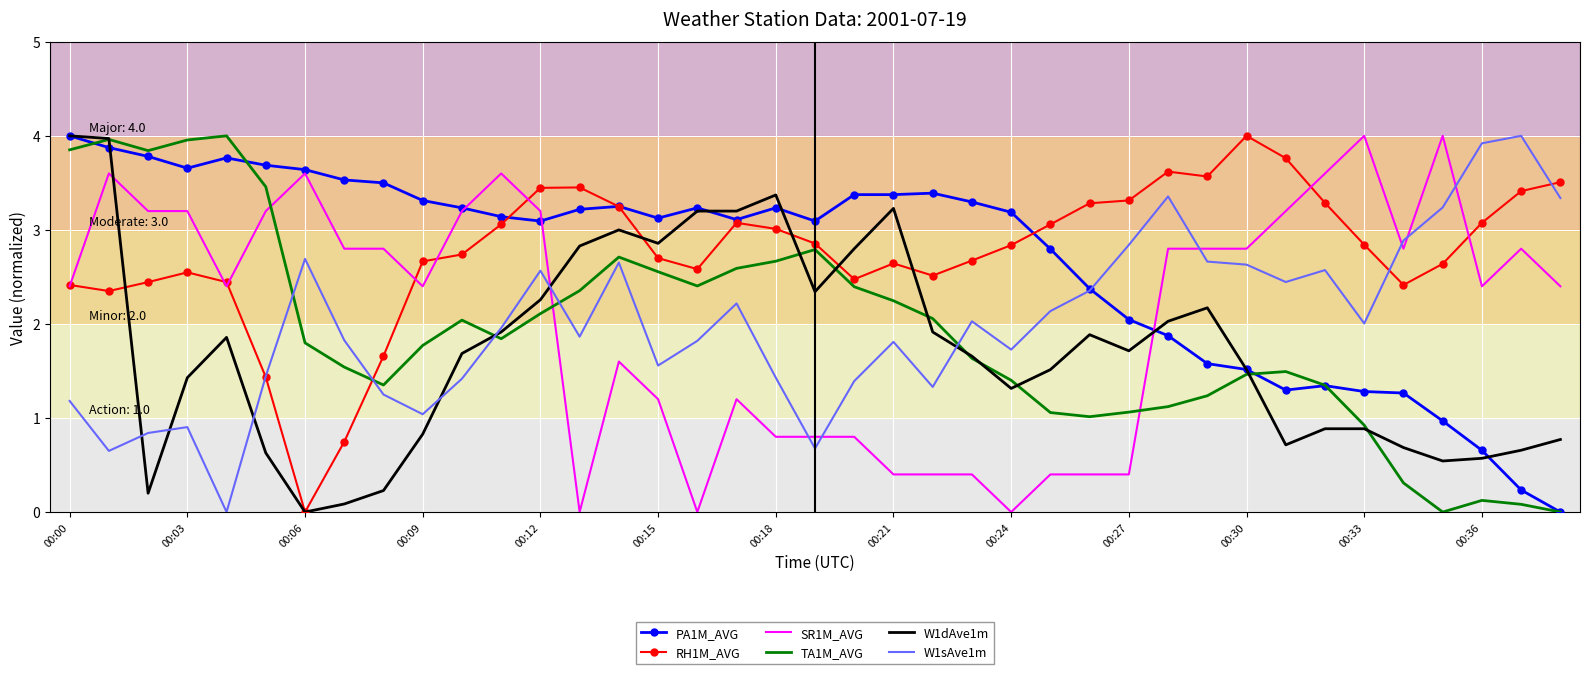

True or false: W1dAve1m and SR1M_AVG cross at least once.

True